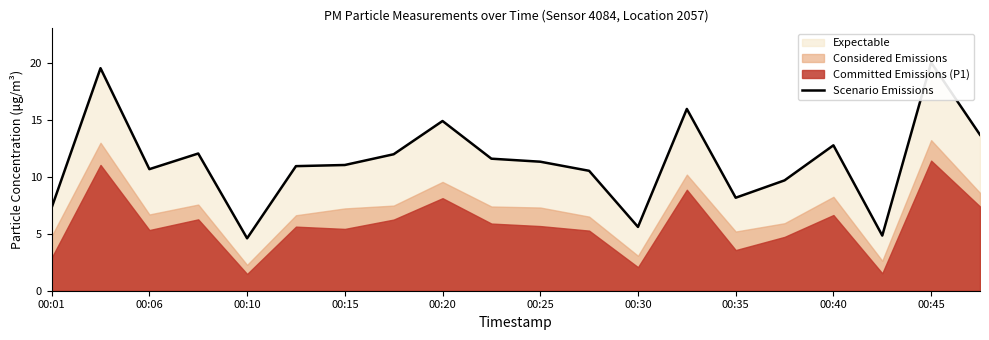

How many lines are shown in the chart?

1